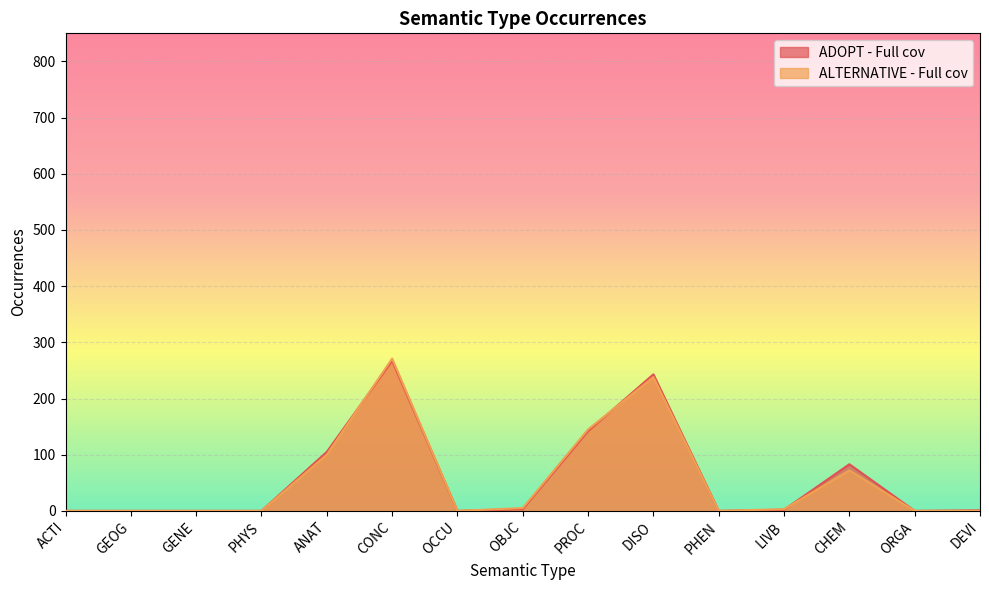

Rank the series by their maximum value, from highest to lowest.

ALTERNATIVE - Full cov, ADOPT - Full cov